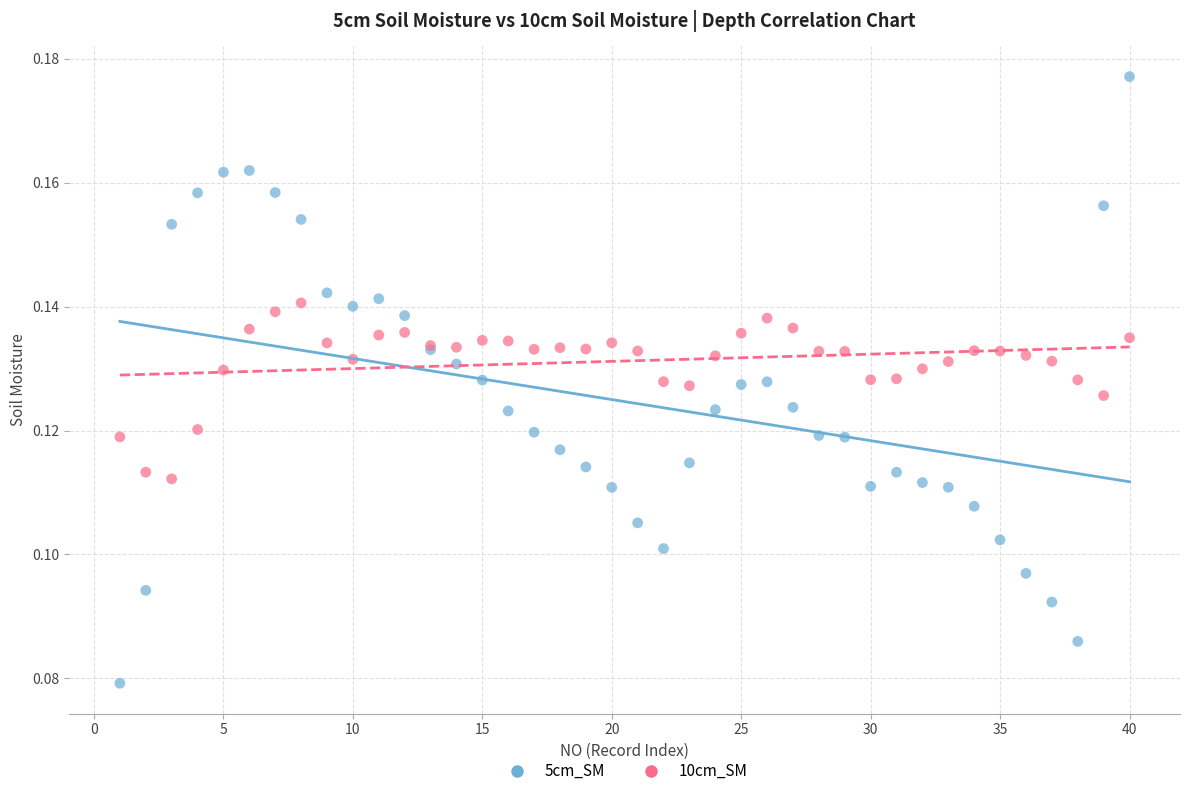

Which series reaches the maximum Y coordinate?

5cm_SM